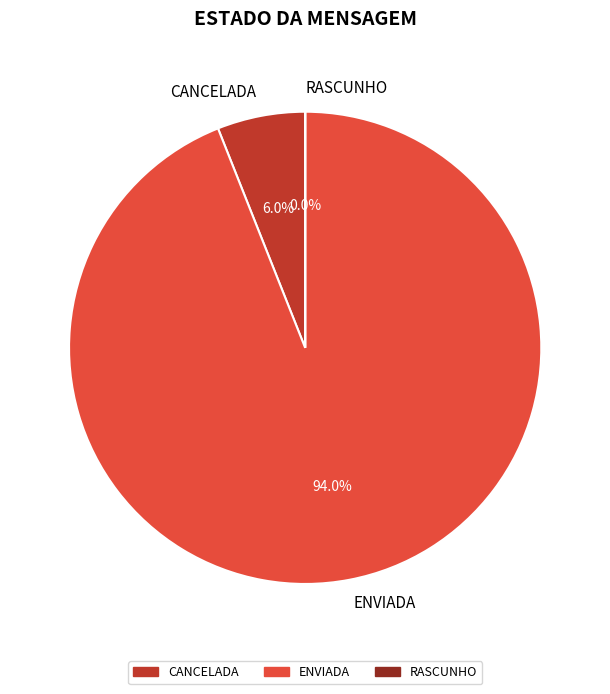

Which slice is the largest?

ENVIADA